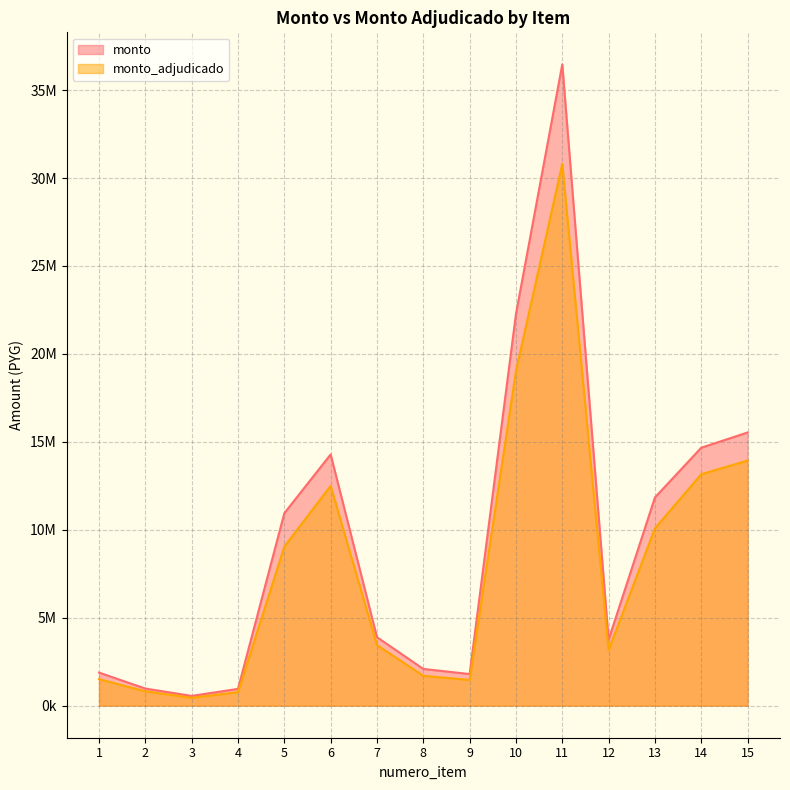

True or false: monto_adjudicado and monto cross at least once.

False